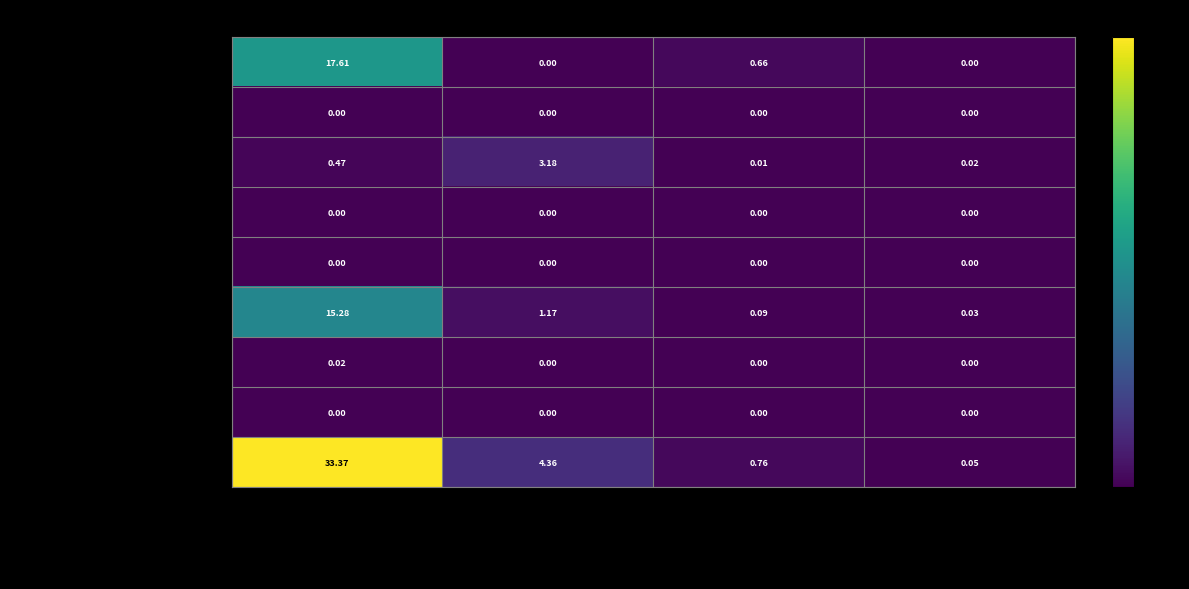

Which series has the widest spread of values?

GENEL TOPLAM